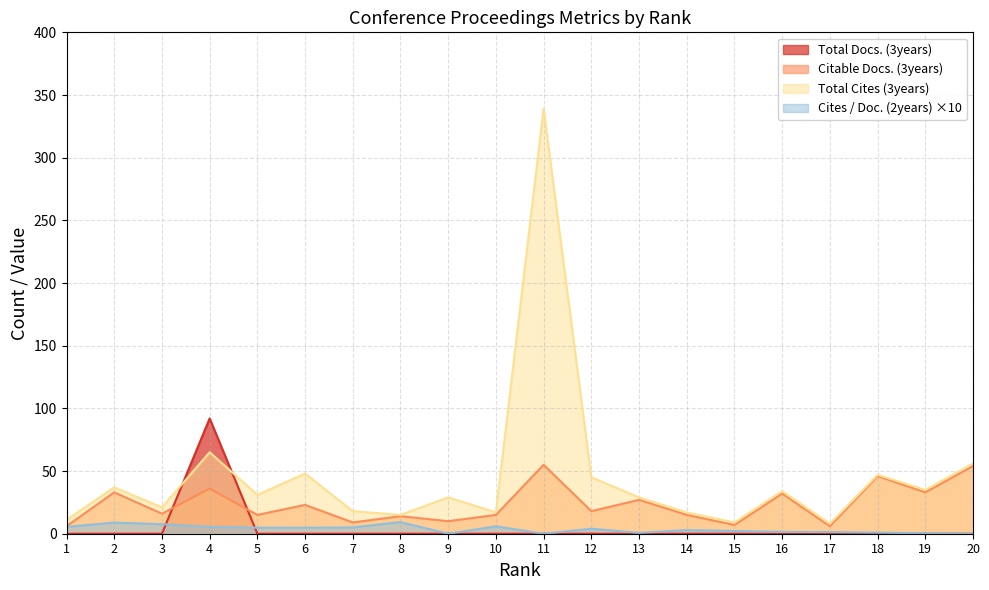

Reading left to right, transcribe all the data shown in this chart.

Total Docs. (3years): 0.0	0.0	0.0	92.0	0.0	0.0	0.0	0.0	0.0	0.0	0.0	0.0	0.0	0.0	0.0	0.0	0.0	0.0	0.0	0.0
Citable Docs. (3years): 6.0	33.0	16.0	36.0	15.0	23.0	9.0	14.0	10.0	15.0	55.0	18.0	27.0	15.0	7.0	32.0	6.0	46.0	33.0	54.0
Total Cites (3years): 11.0	37.0	21.0	65.0	31.0	48.0	18.0	15.0	29.0	17.0	339.0	45.0	29.0	17.0	9.0	34.0	8.0	47.0	35.0	56.0
Cites / Doc. (2years): 5.5	8.9	7.6	5.5	4.8	4.8	5.0	9.3	0.0	5.9	0.0	4.0	0.7	2.9	2.2	1.5	1.3	0.9	0.3	0.0